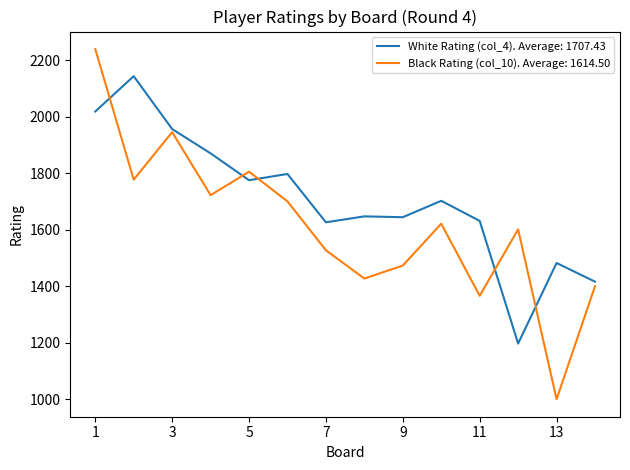

Which series has the largest total across all categories?

White Rating (col_4). Average: 1707.43